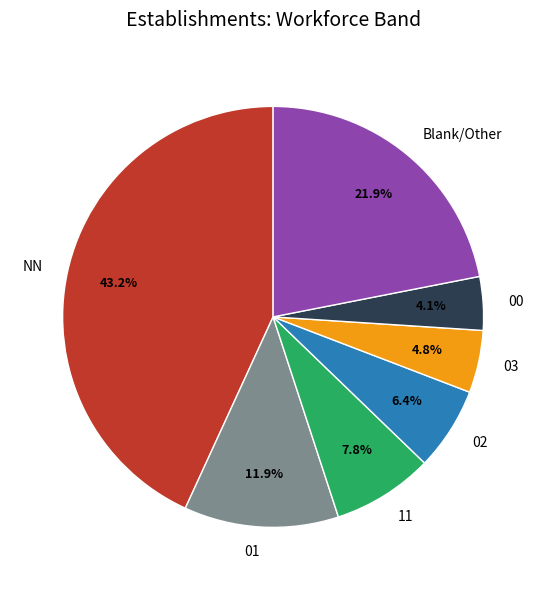

How many segments does this pie chart have?

7